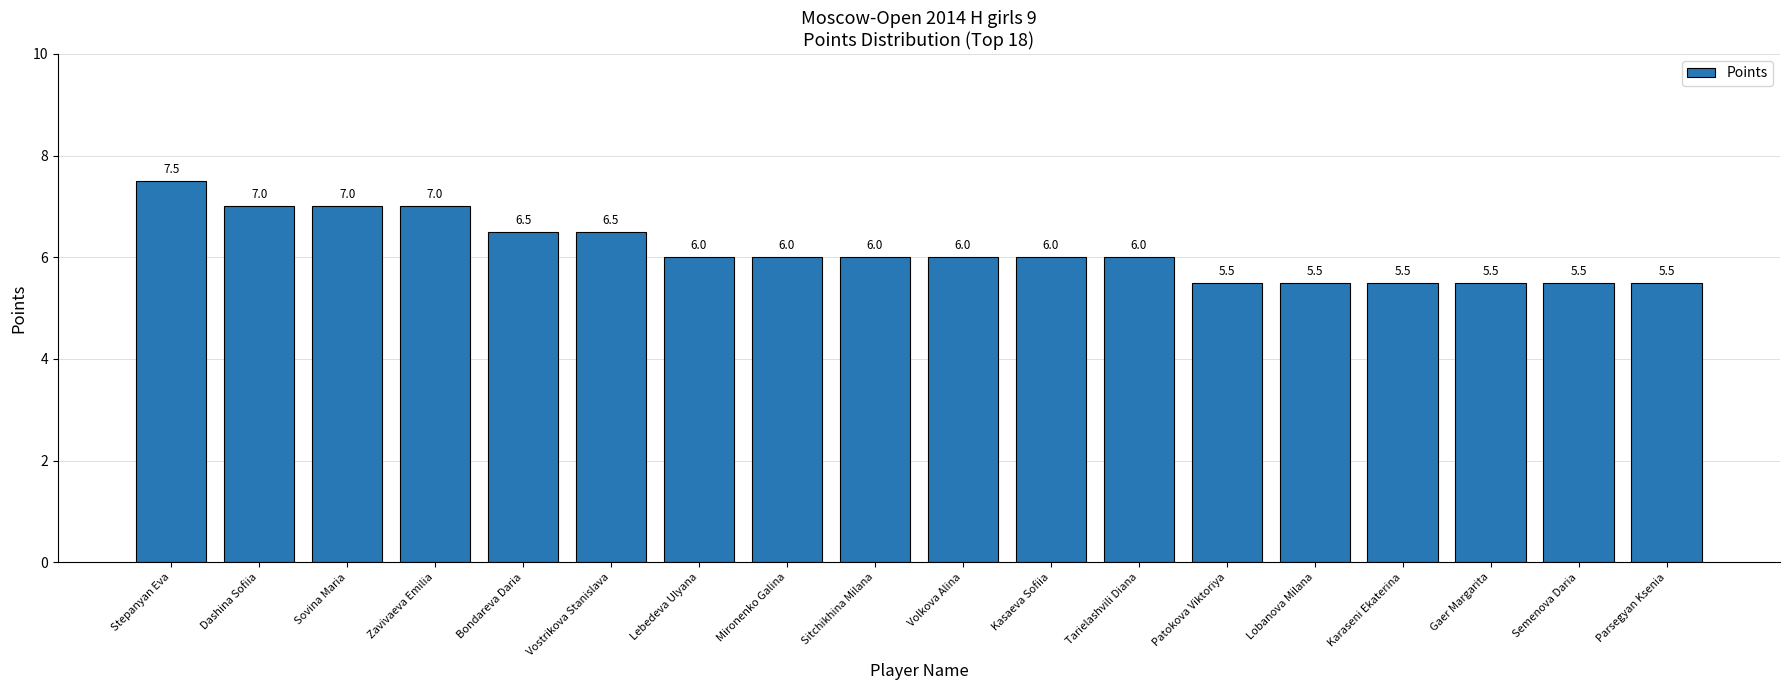

What is the sum of all values?

110.5